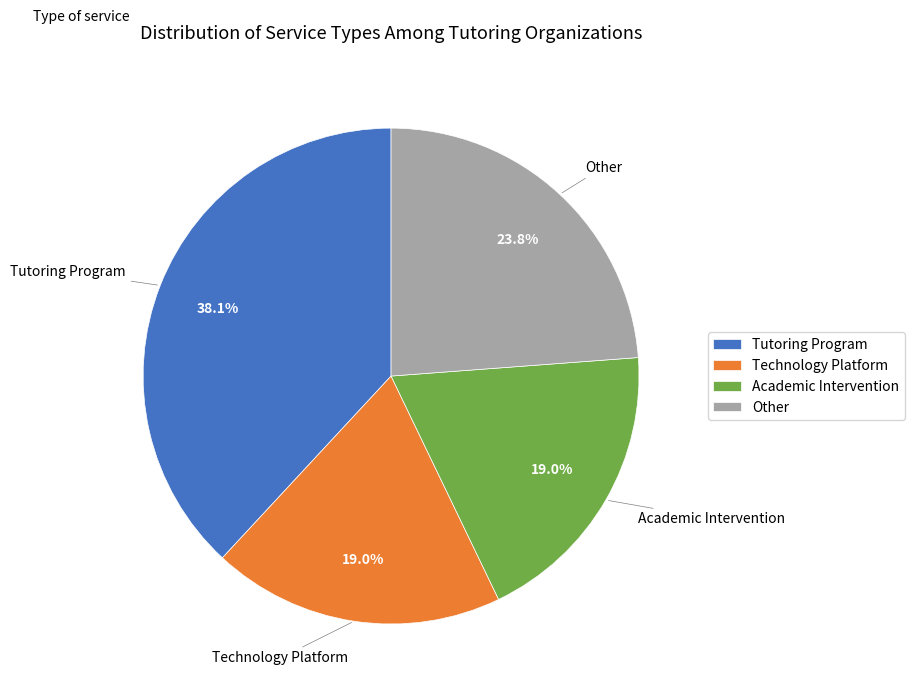

Is the sum of Other and Tutoring Program greater than half?

Yes